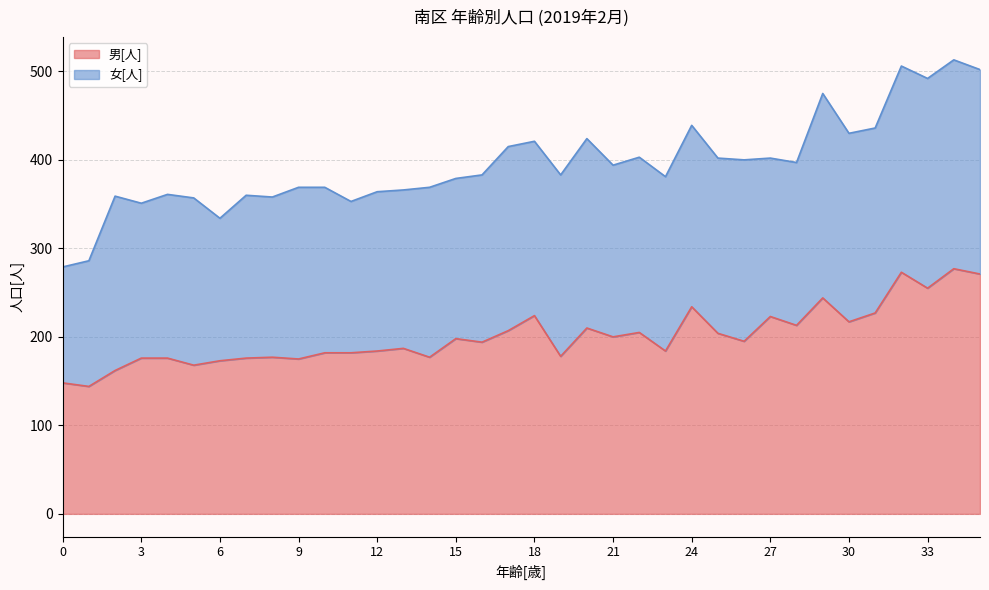

Between 25 and 17, which is larger?

17